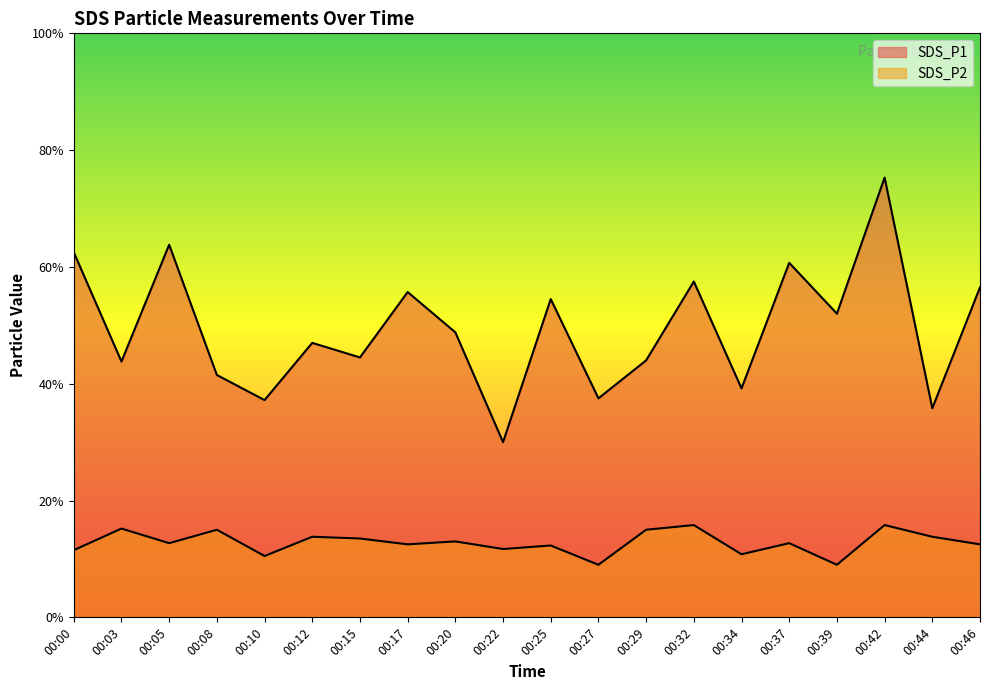

Between 00:12 and 00:05, which is larger?

00:05